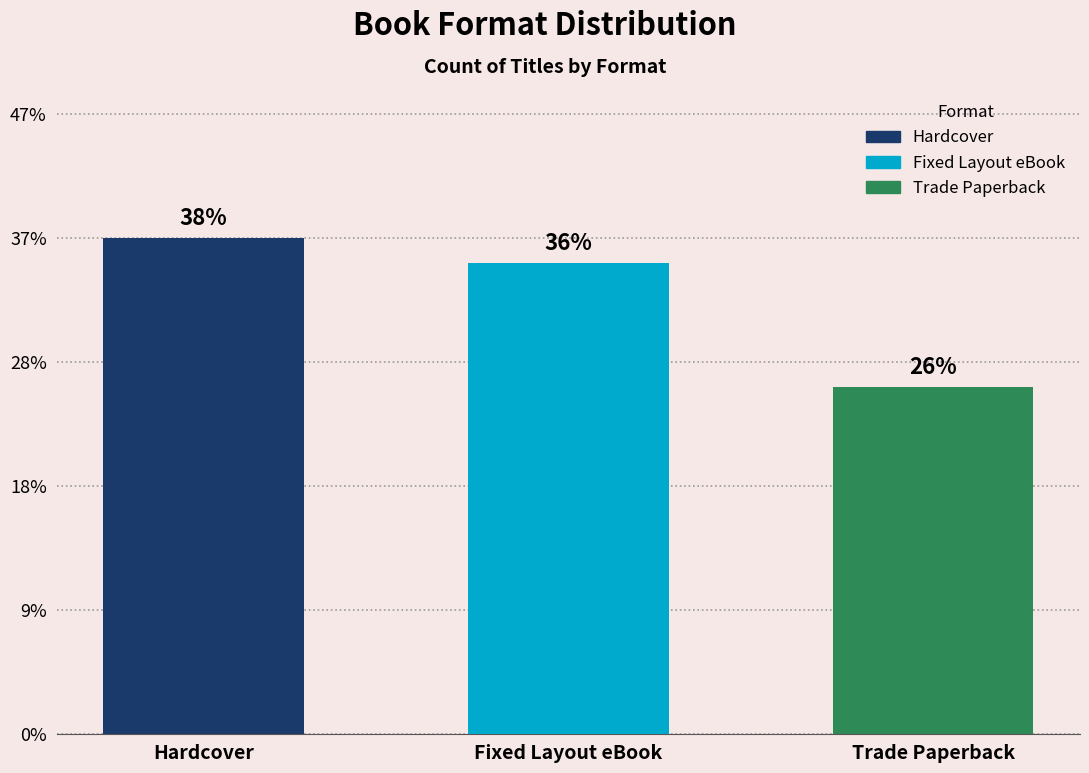

What position from the left is Hardcover?

1